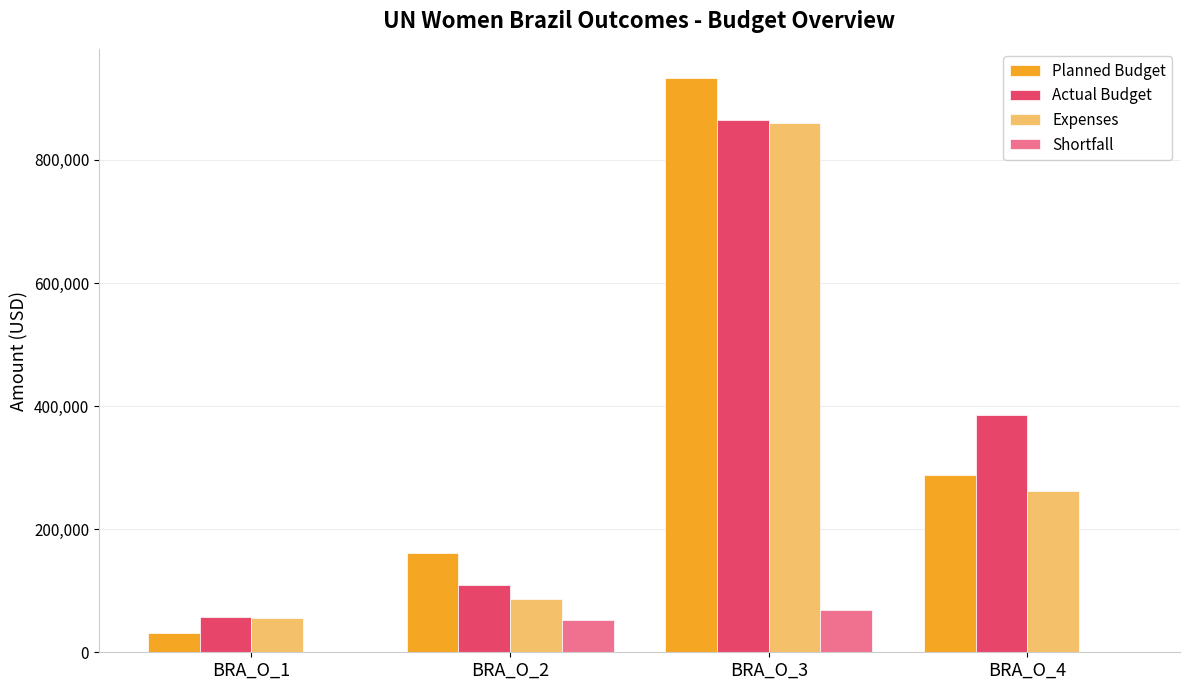

The value of Expenses at BRA_O_2 is 87064.8. True or false?

True